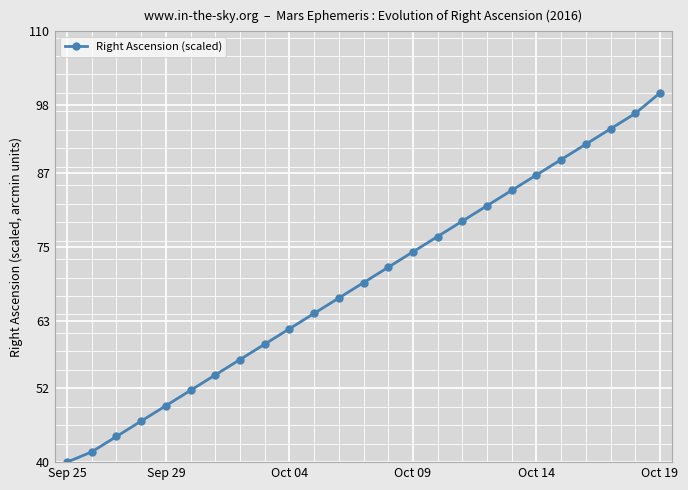

What is the value of the 16th point from the left?

76.7